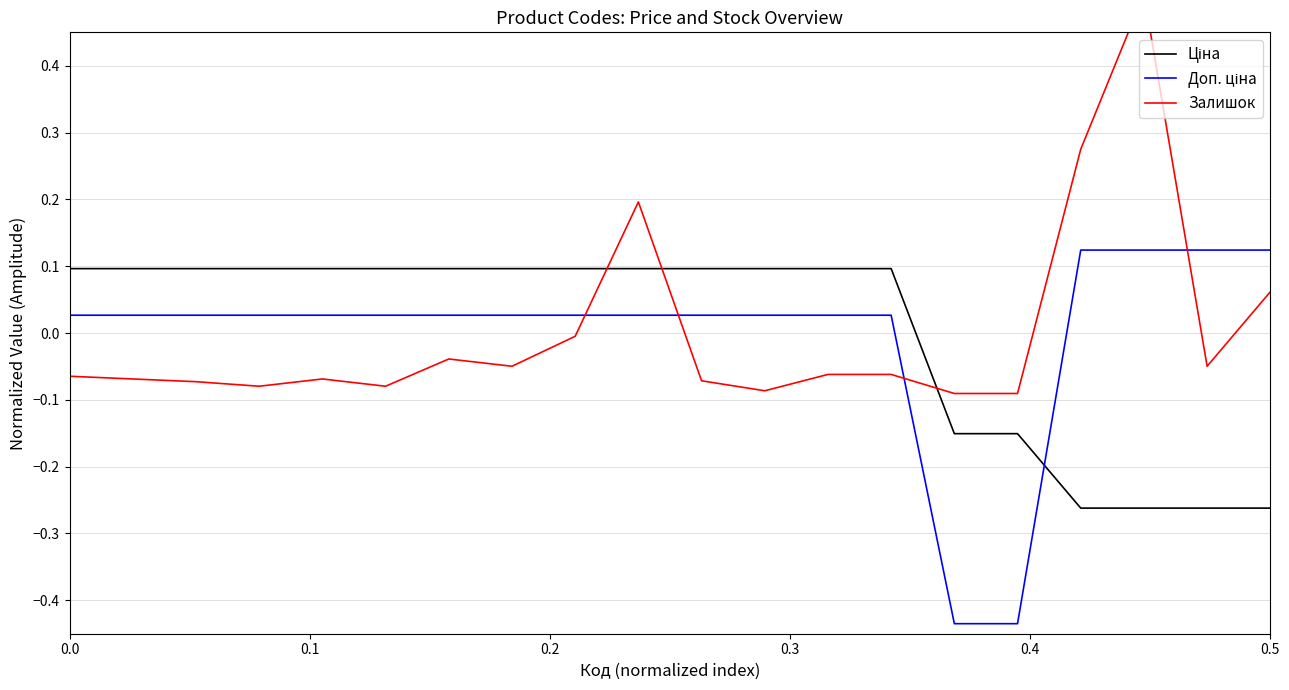

In Залишок, how many points are higher than both neighbors (excluding endpoints)?

4